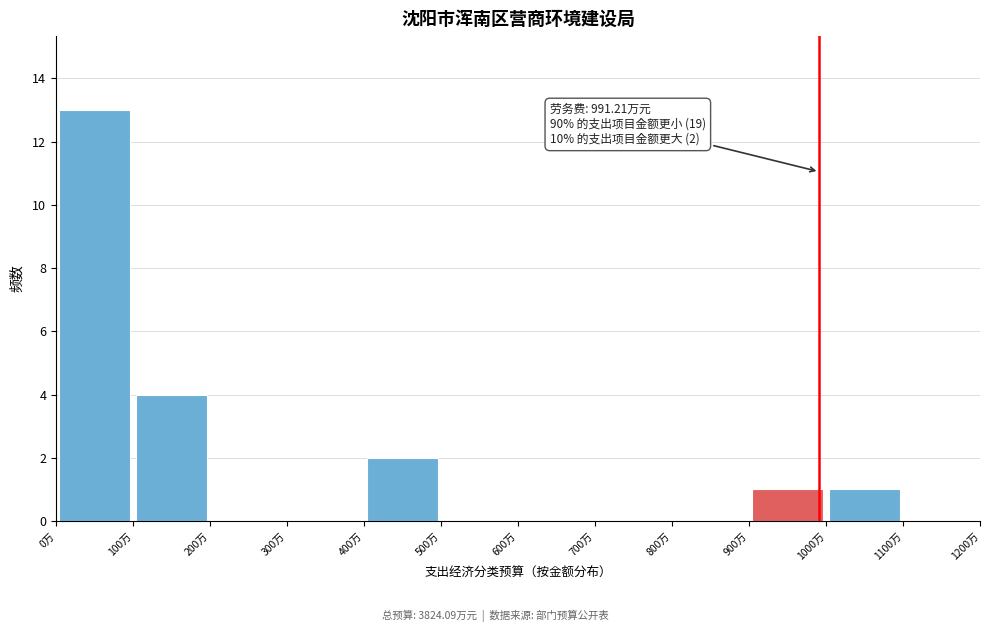

Over which range of the x-axis is the bar tallest?

0 to 100